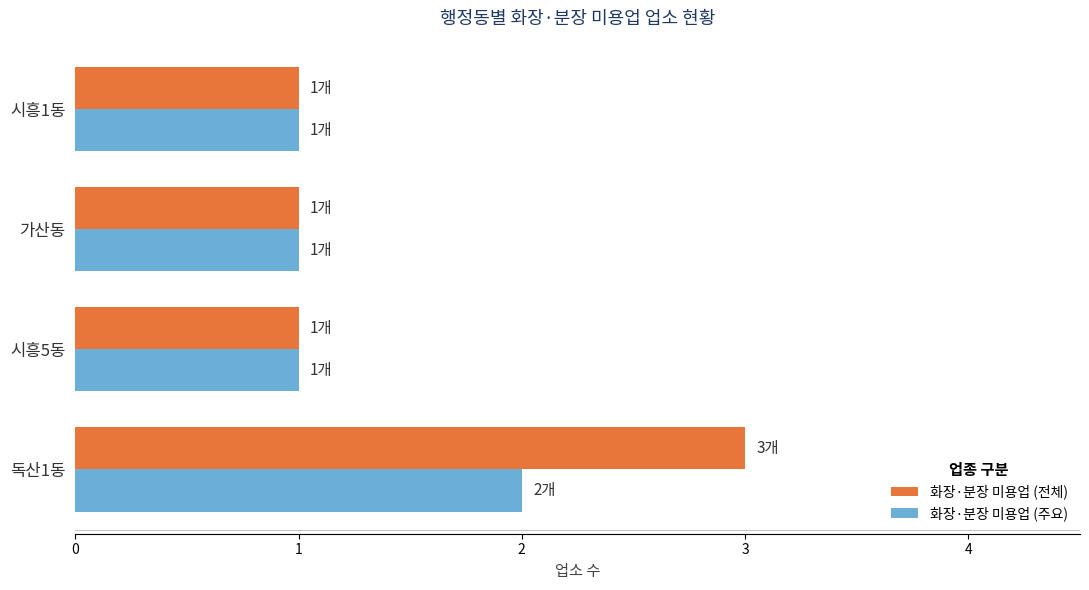

Which series changed the most between 독산1동 and 시흥1동?

화장·분장 미용업 (전체)